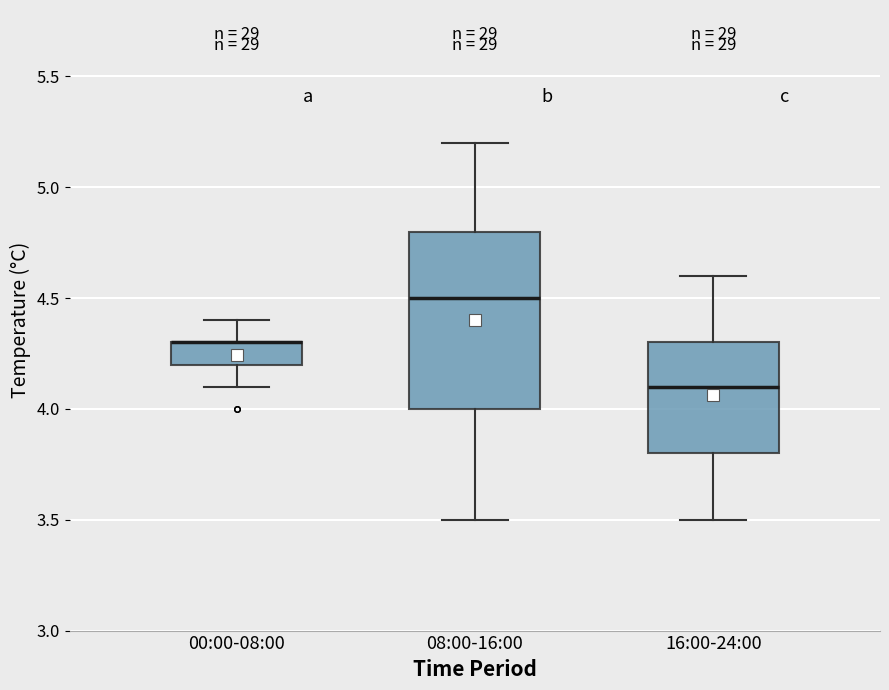

Which box is the tallest, from its lower edge to its upper edge?

08:00-16:00